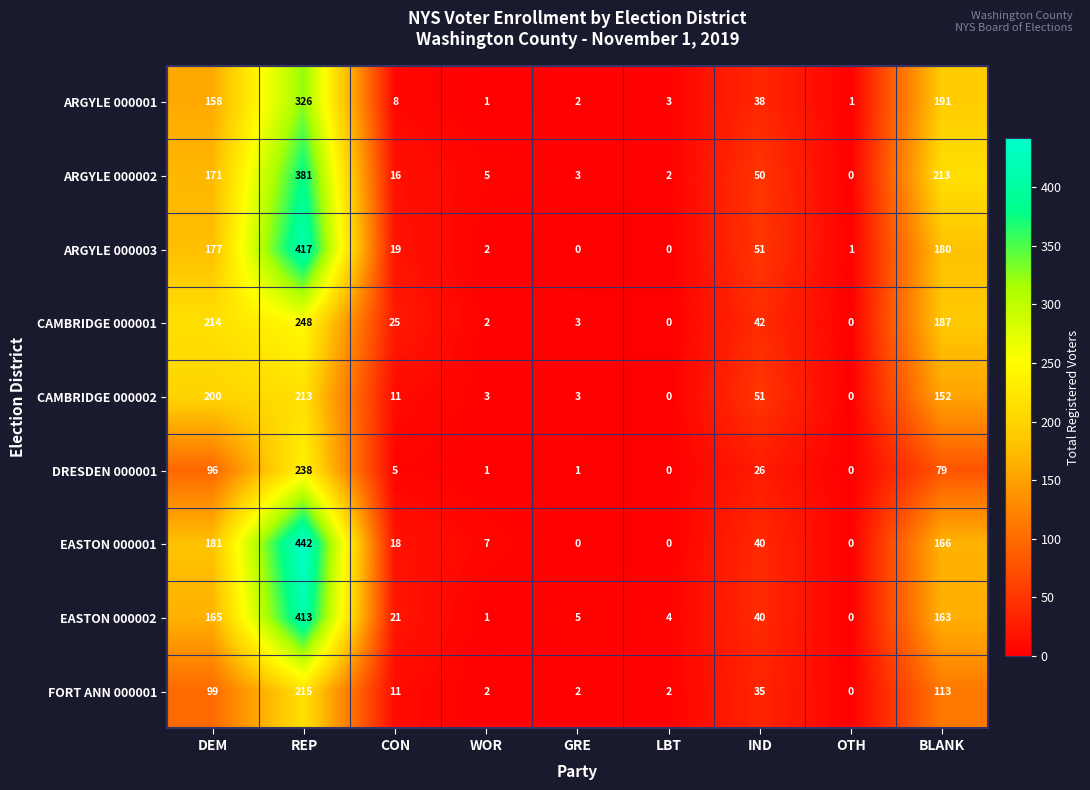

List the series in order of their peak value, highest first.

EASTON 000001, ARGYLE 000003, EASTON 000002, ARGYLE 000002, ARGYLE 000001, CAMBRIDGE 000001, DRESDEN 000001, FORT ANN 000001, CAMBRIDGE 000002